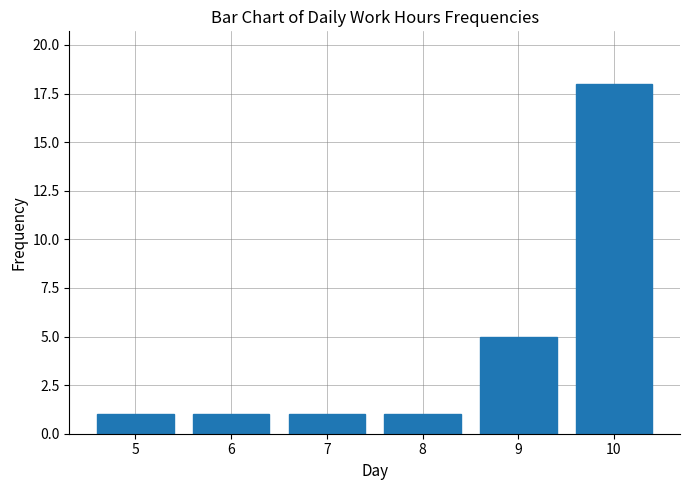

The chart shows a value of 1 at 5. True or false?

True